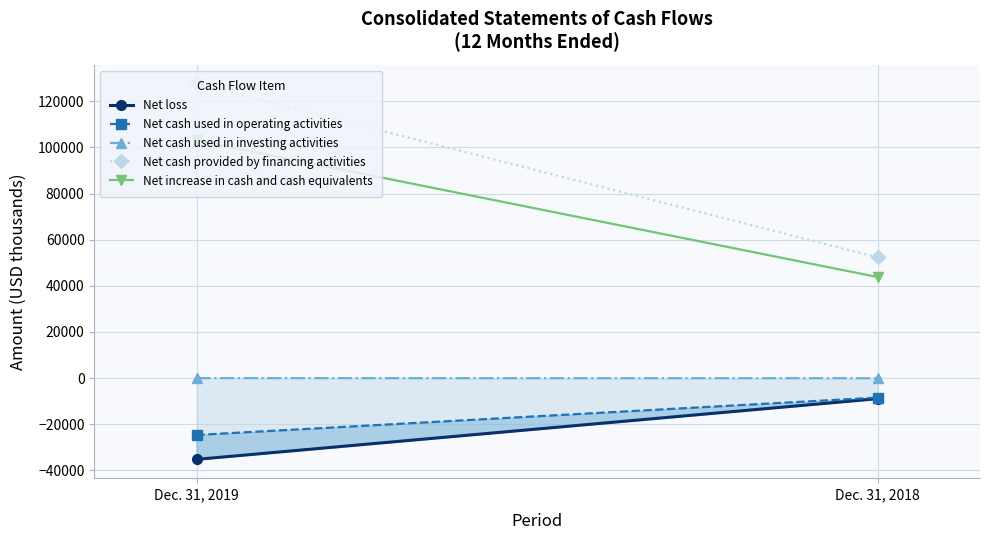

Reading right to left, list all the values displayed in this chart.

Net loss: -8931	-35258
Net cash used in operating activities: -8454	-24674
Net cash used in investing activities: -76	-21
Net cash provided by financing activities: 52312	127756
Net increase in cash and cash equivalents: 43782	103061